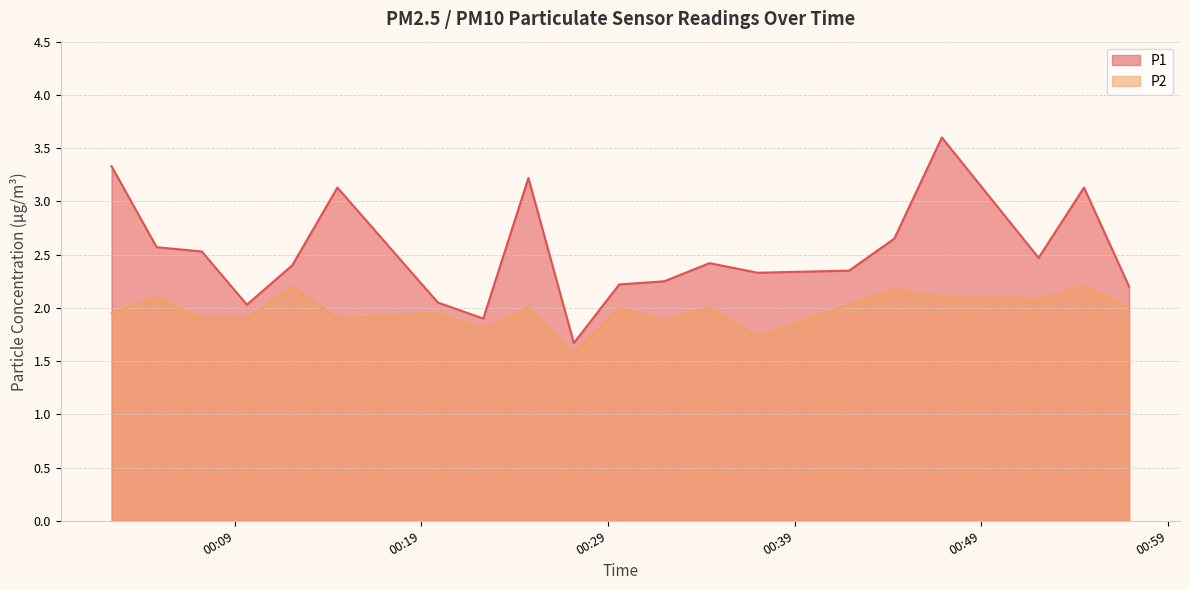

True or false: P1 and P2 intersect in this chart.

False